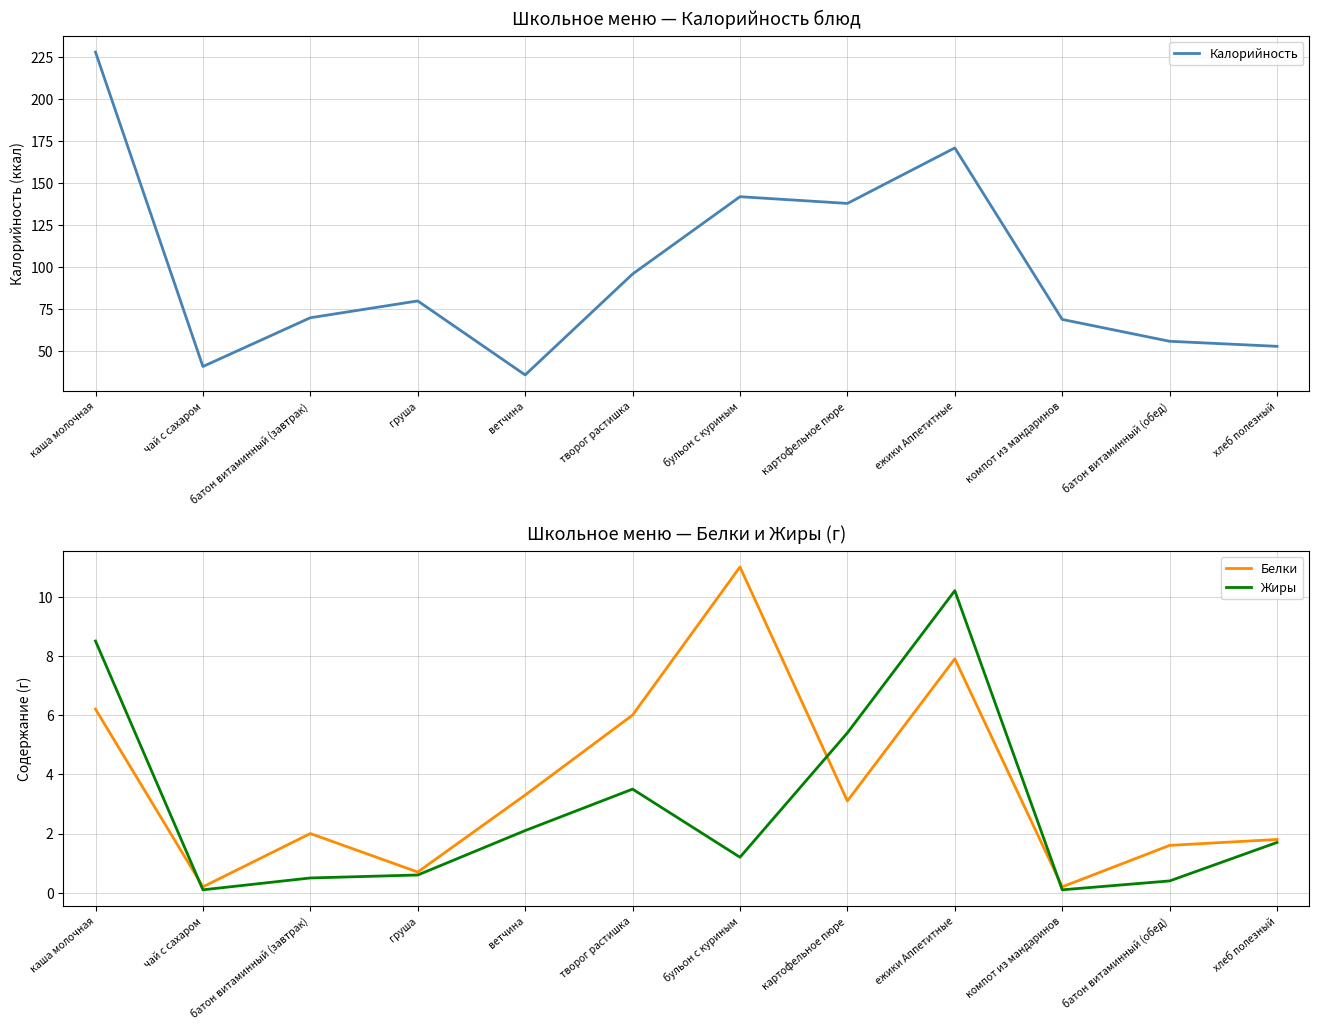

Where do Жиры and Белки first cross each other?

каша молочная and чай с сахаром